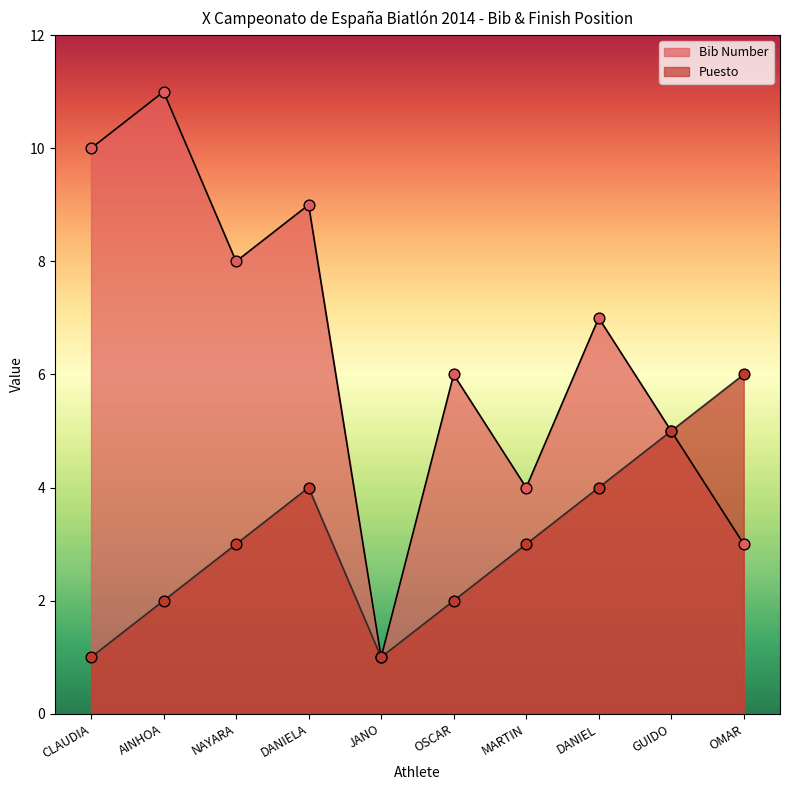

At which category is the sum across all series the highest?

AINHOA